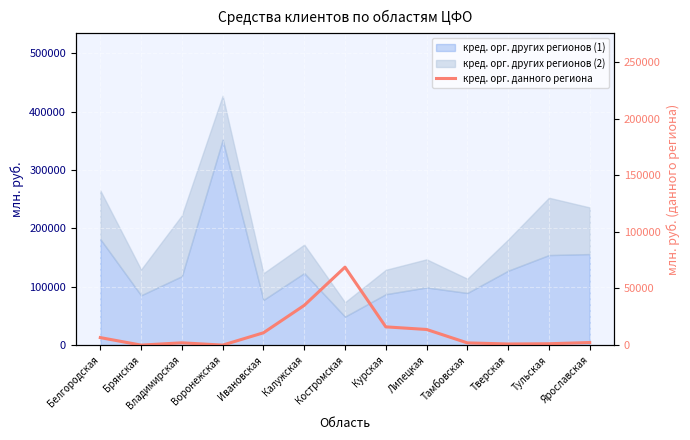

True or false: the data has more than 0 interior local peaks.

True